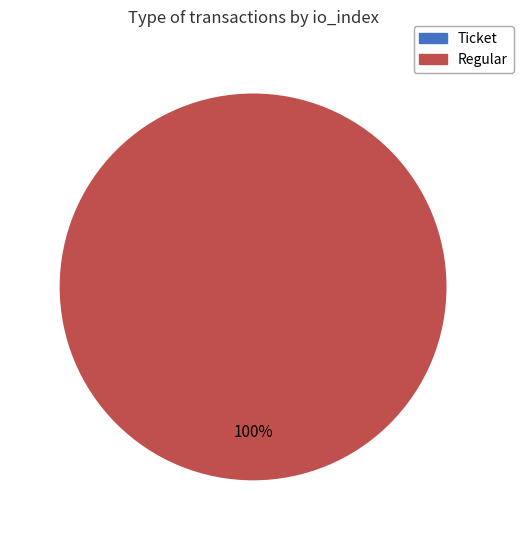

Which category accounts for the majority?

Regular